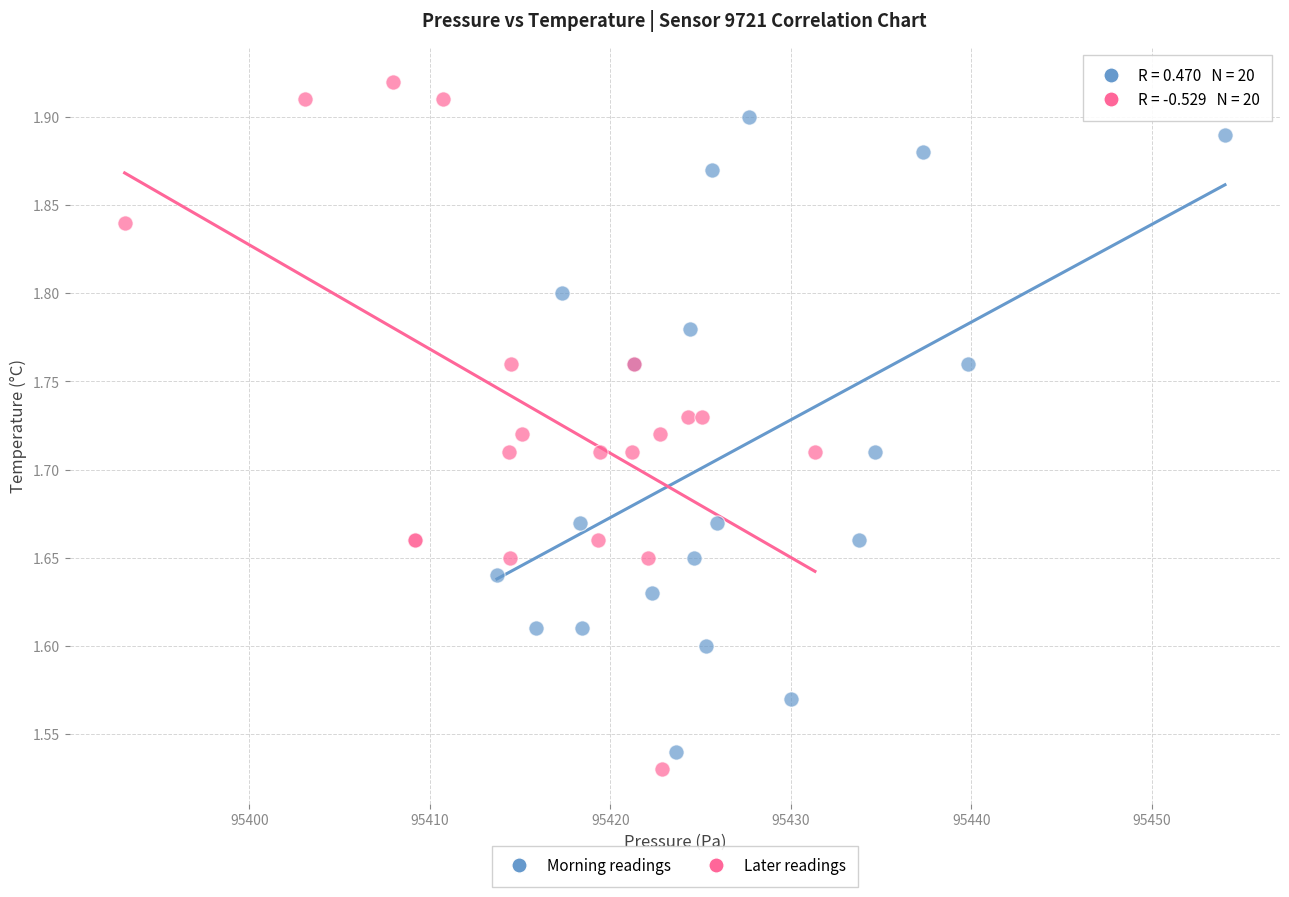

What are all the series names shown in the legend?

Morning readings, Later readings